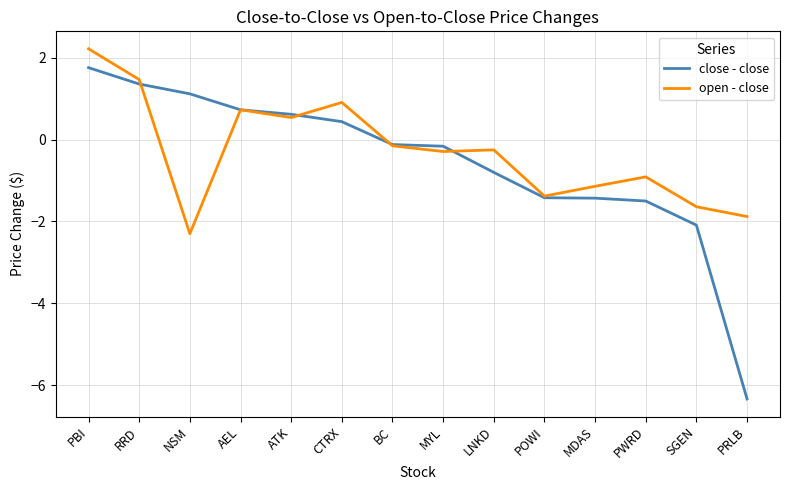

What is the difference between the maximum and minimum values in the close - close series?

8.1